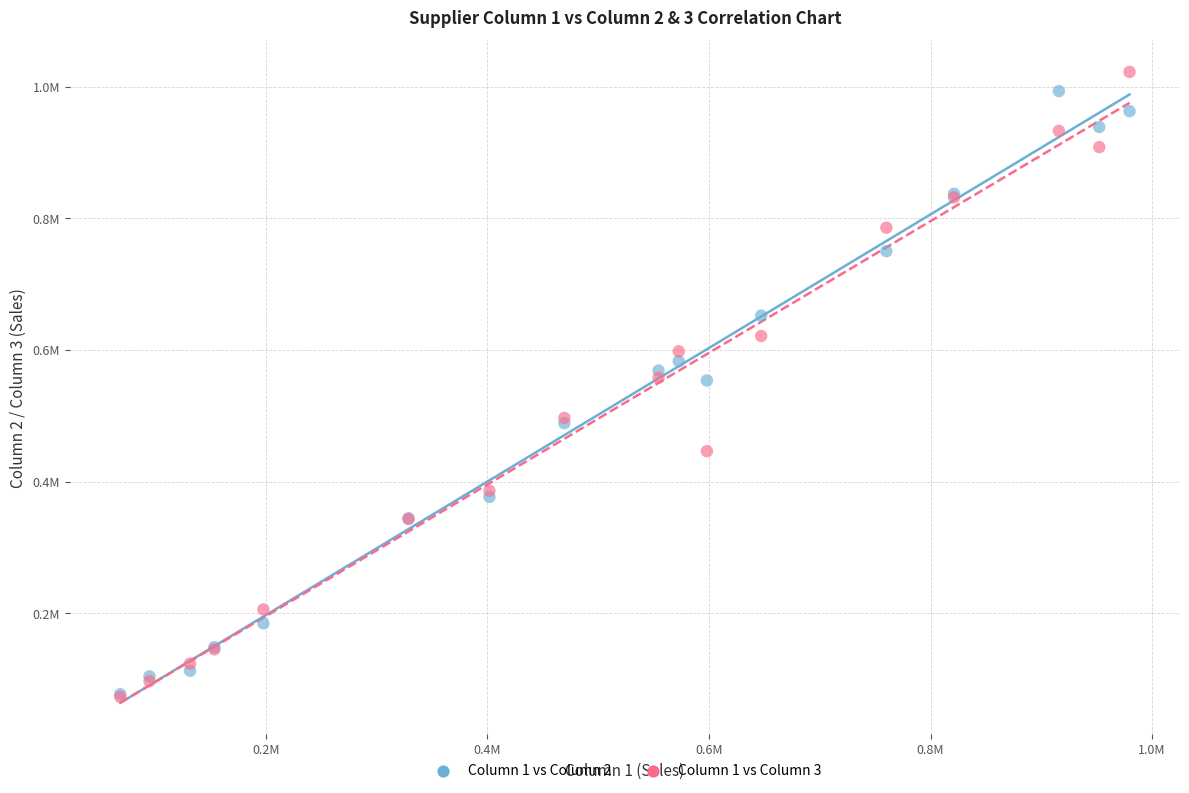

Which series reaches the maximum Y coordinate?

Column 1 vs Column 3